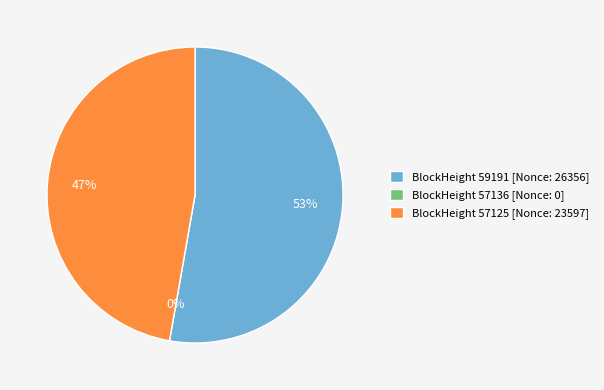

Is there any slice that represents more than half of the pie?

Yes